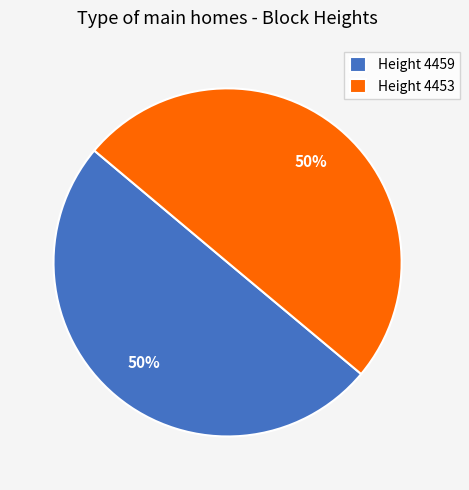

The Height 4453 slice represents 50% of the pie. True or false?

True